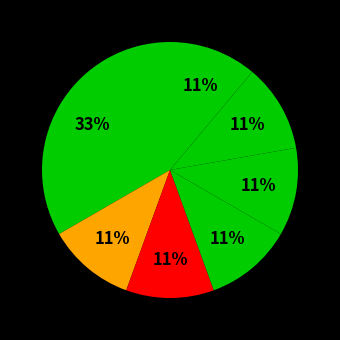

Count the number of slices in the pie.

7